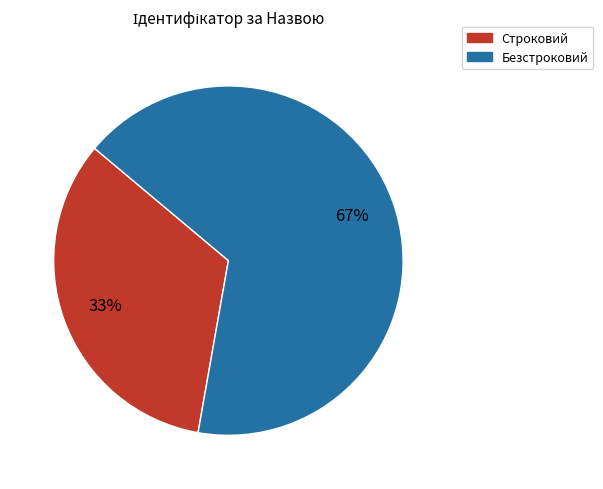

To the nearest percent, what portion does Безстроковий represent?

67%